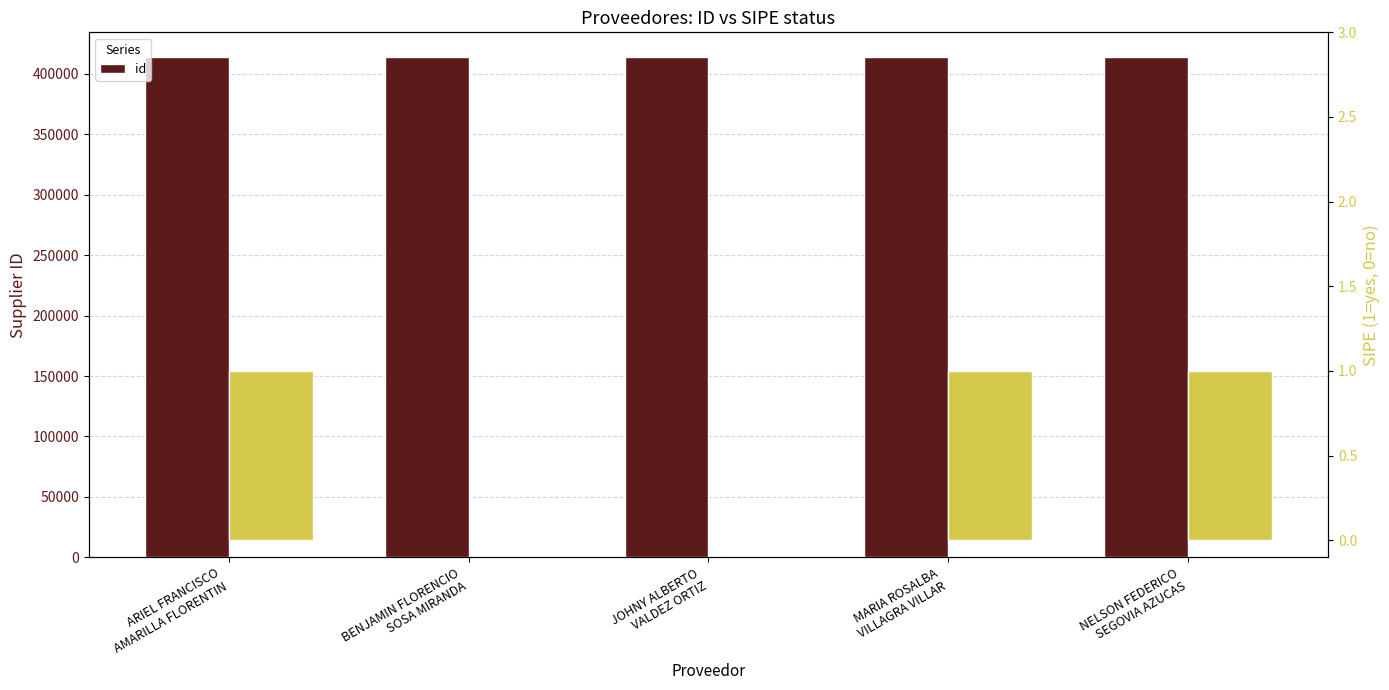

Which category has the highest value across all series?

ARIEL FRANCISCO
AMARILLA FLORENTIN